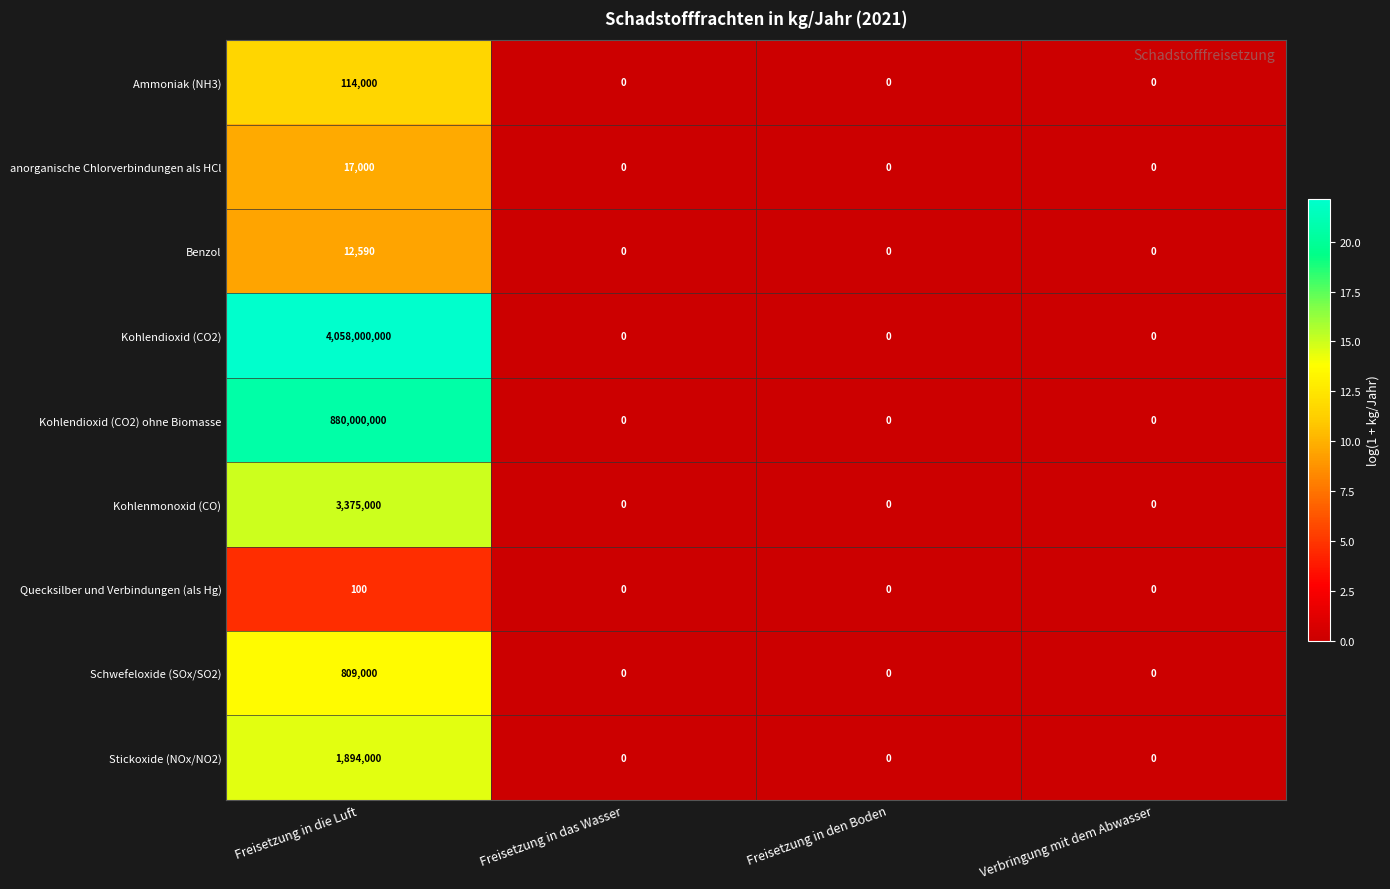

List the series in order of their peak value, lowest first.

Quecksilber und Verbindungen (als Hg), Benzol, anorganische Chlorverbindungen als HCl, Ammoniak (NH3), Schwefeloxide (SOx/SO2), Stickoxide (NOx/NO2), Kohlenmonoxid (CO), Kohlendioxid (CO2) ohne Biomasse, Kohlendioxid (CO2)